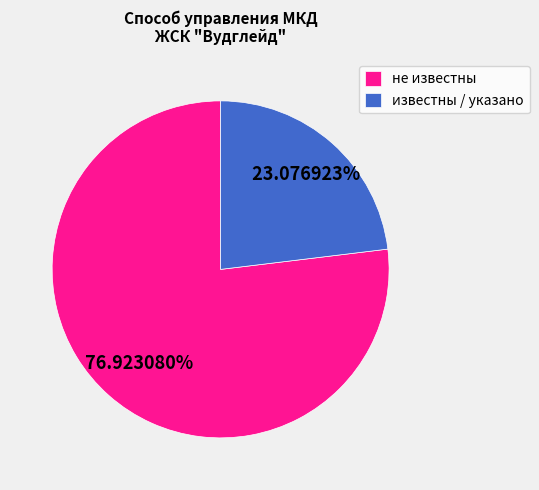

Which slice is the largest?

не известны